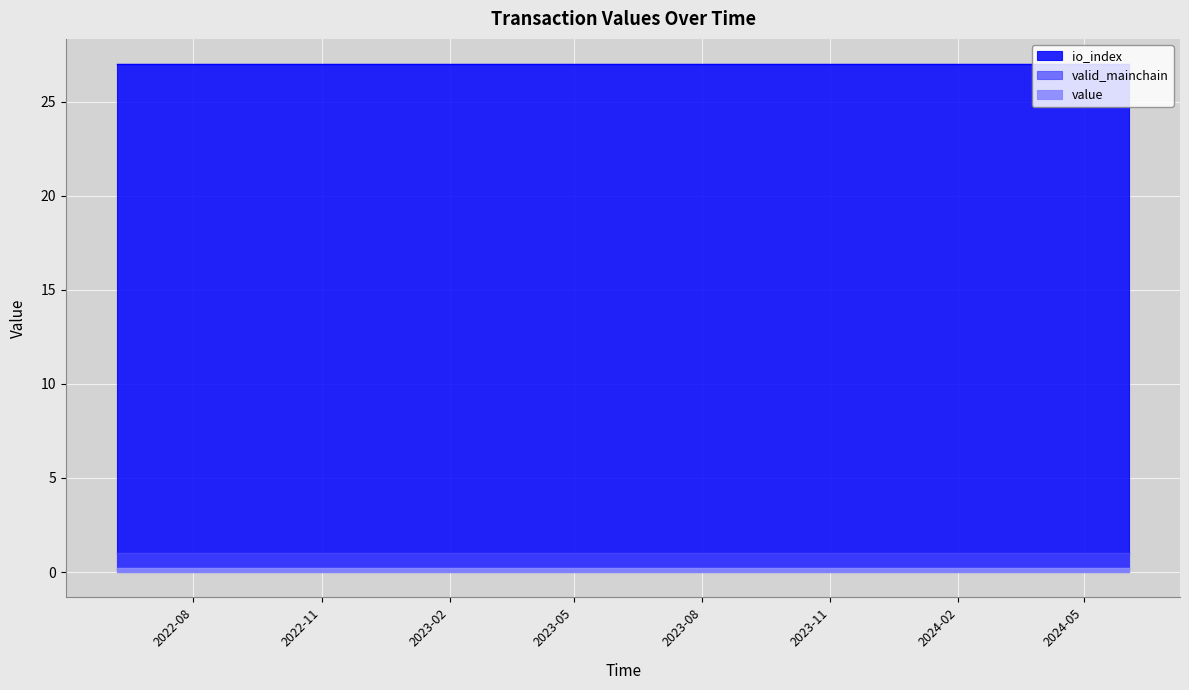

Rank the categories by io_index value from highest to lowest.

0, 1, 2, 3, 4, 5, 6, 7, 8, 9, 10, 11, 12, 13, 14, 15, 16, 17, 18, 19, 20, 21, 22, 23, 24